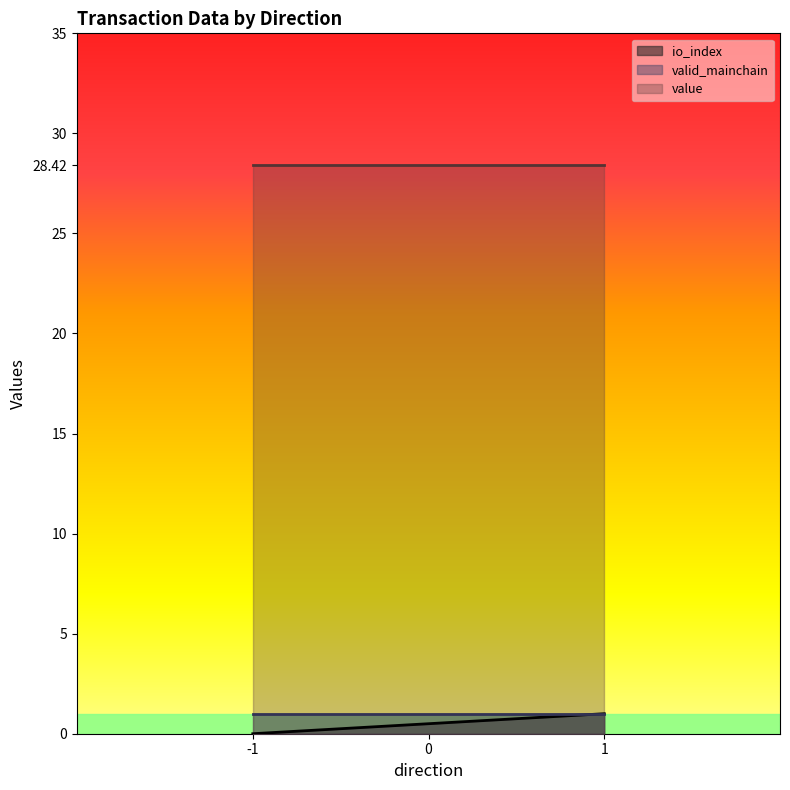

What is the value of the io_index point at the 3rd from the left?

1.0